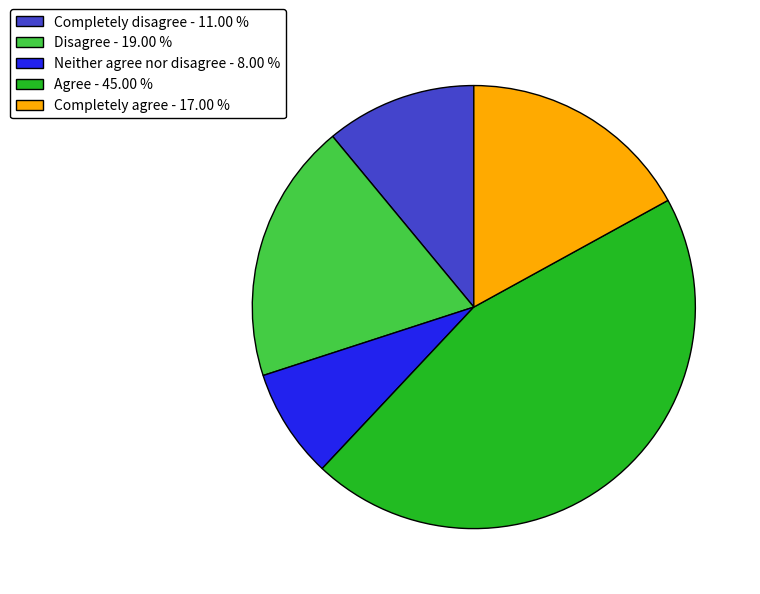

Is there a majority slice in this chart?

No